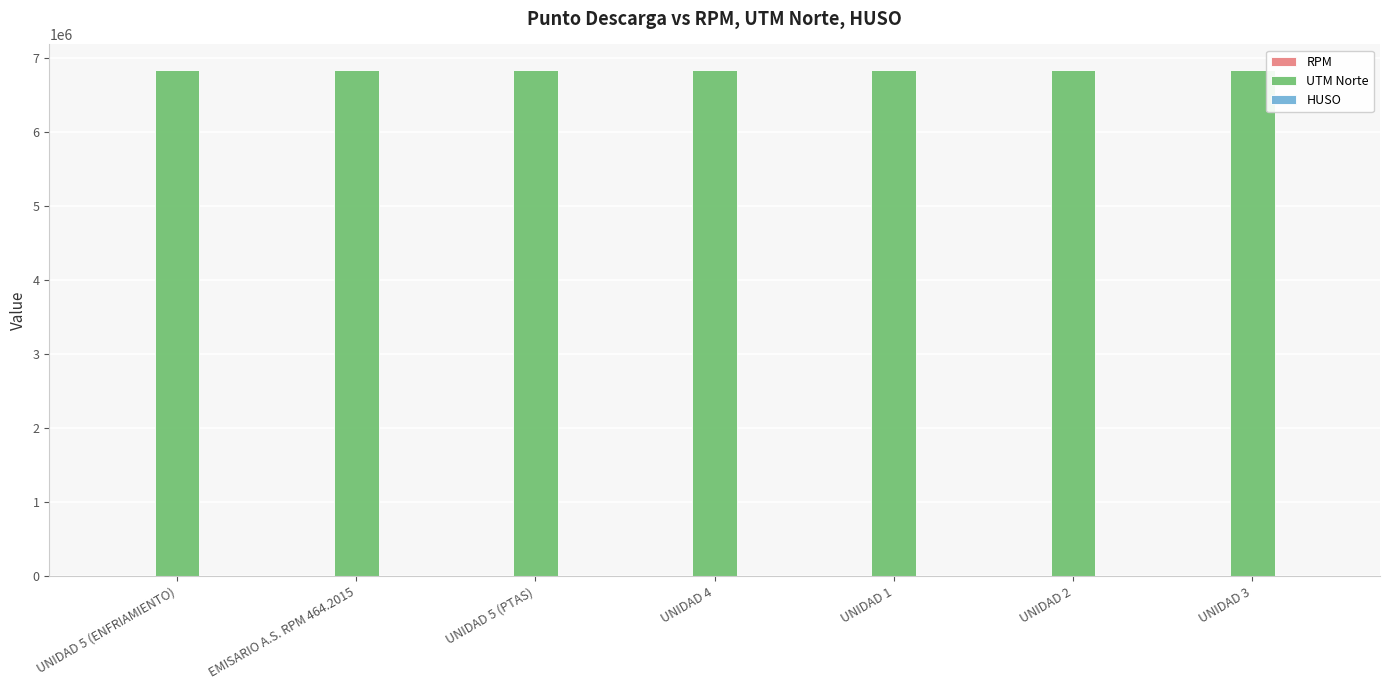

The value of UTM Norte at UNIDAD 1 is 1406630. True or false?

False